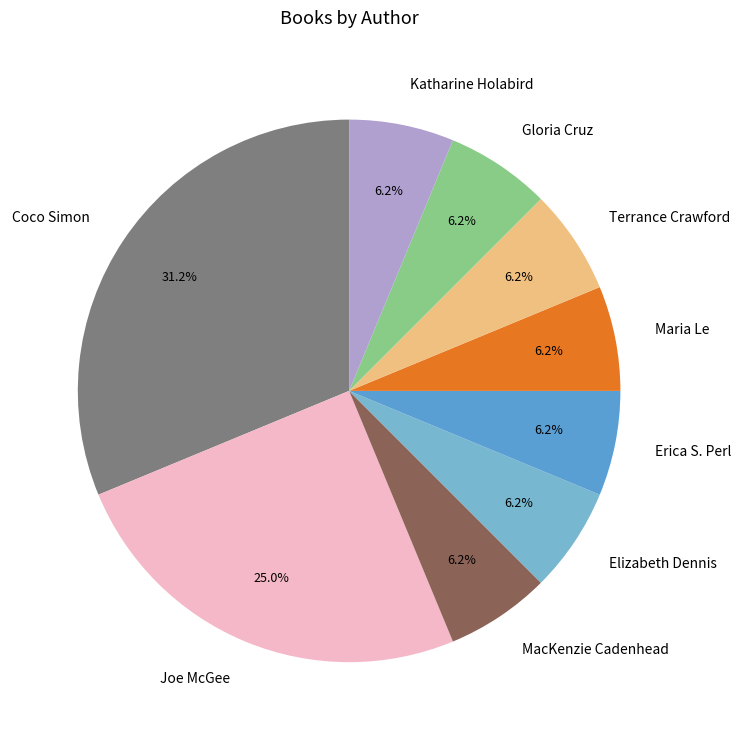

Approximately how many times larger is the value at Elizabeth Dennis compared to Gloria Cruz?

1.0